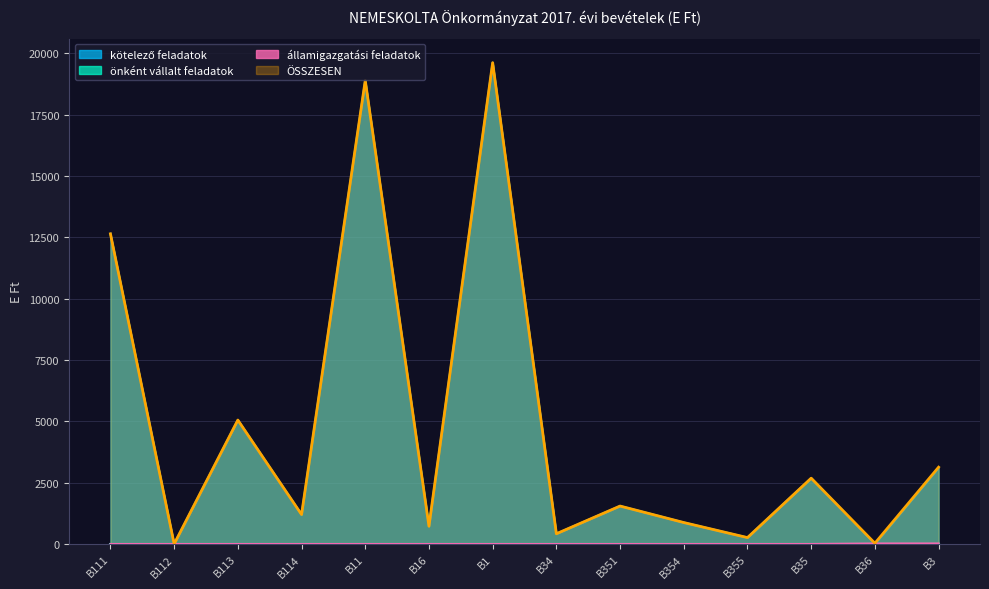

List the labels in order of államigazgatási feladatok value, largest first.

B36, B3, B111, B112, B113, B114, B11, B16, B1, B34, B351, B354, B355, B35